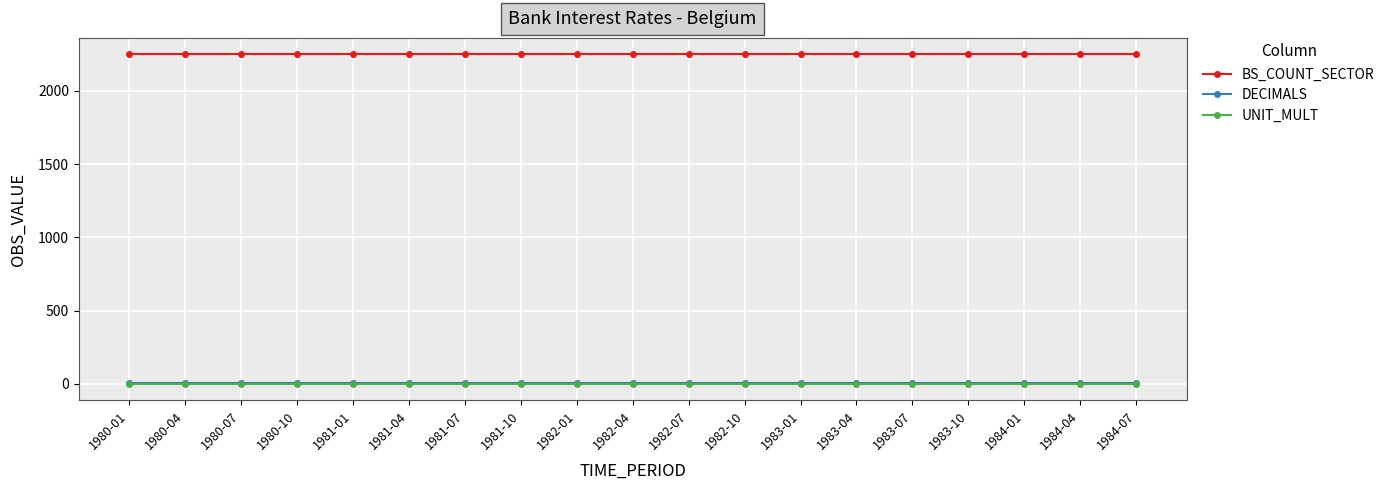

Is this an area chart (filled region under the line)?

No